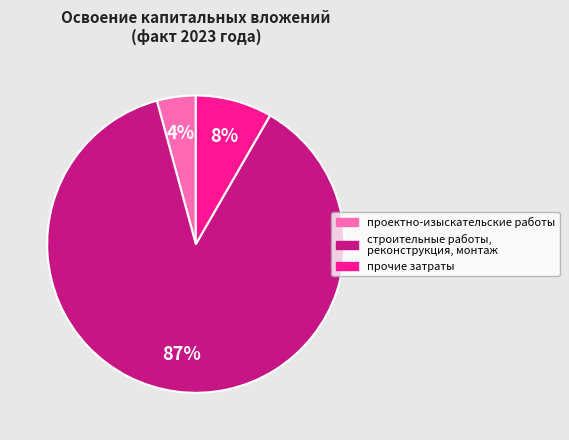

Combined, do строительные работы, реконструкция, монтаж and проектно-изыскательские работы account for over 50%?

Yes